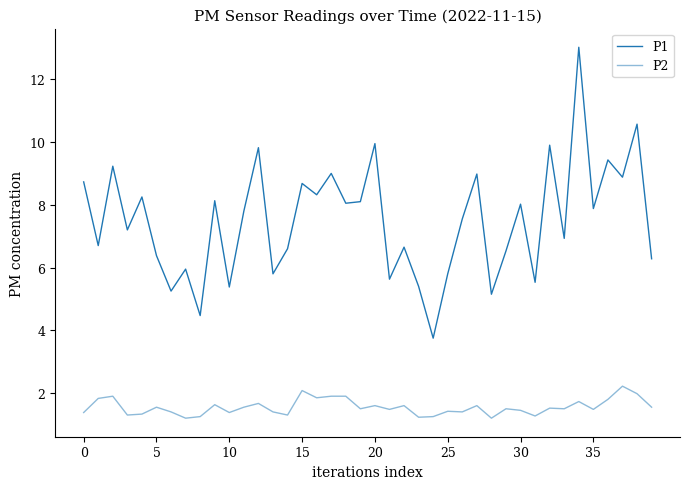

How many series are shown in this chart?

2